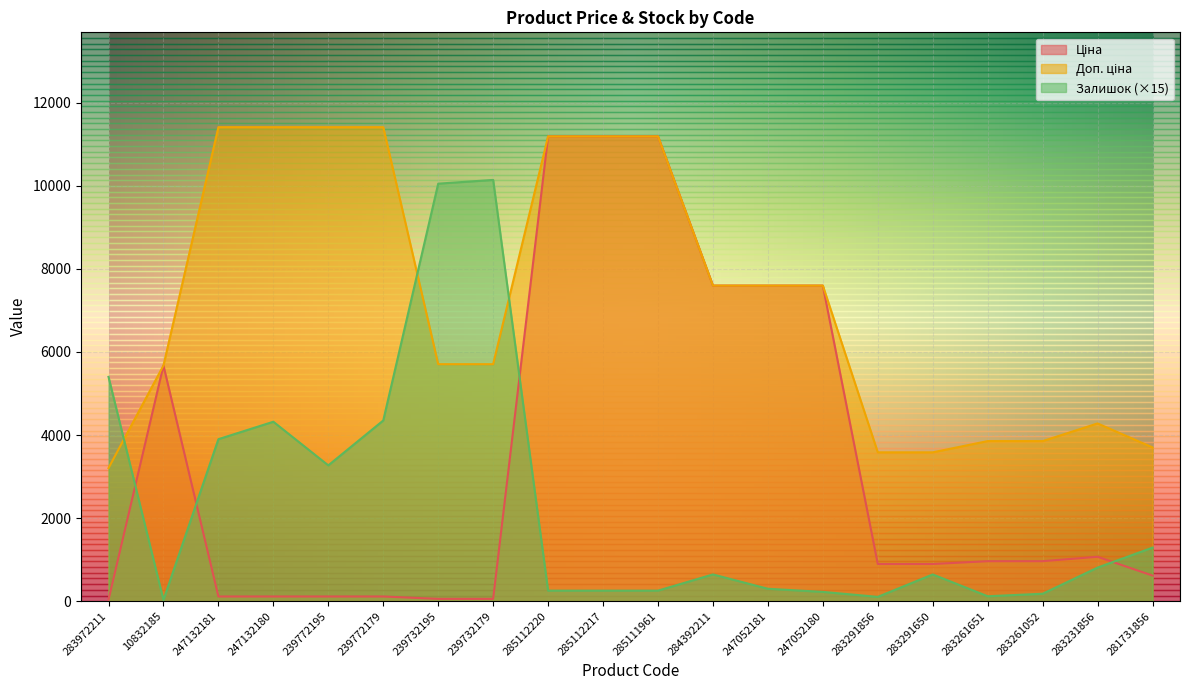

At 239772179, list the series in order from largest to smallest.

Доп. ціна, Залишок, Ціна